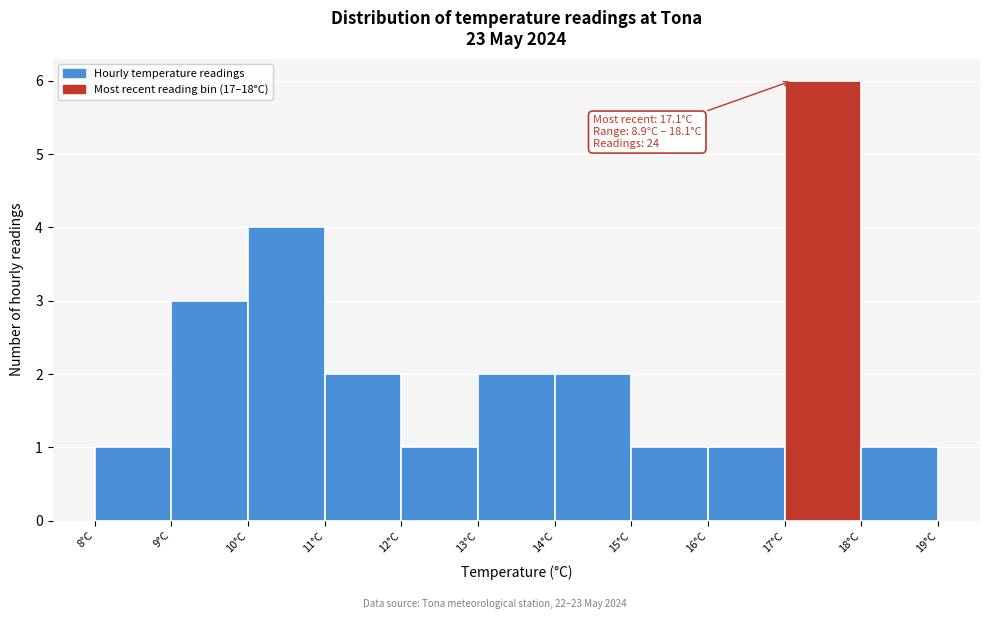

Over which range of the x-axis is the bar tallest?

17 to 18